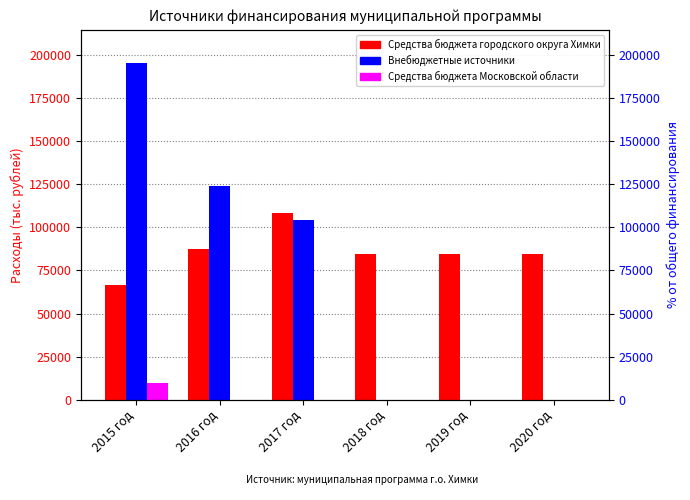

Where is Средства бюджета городского округа Химки nearest to the value 87368?

2016 год